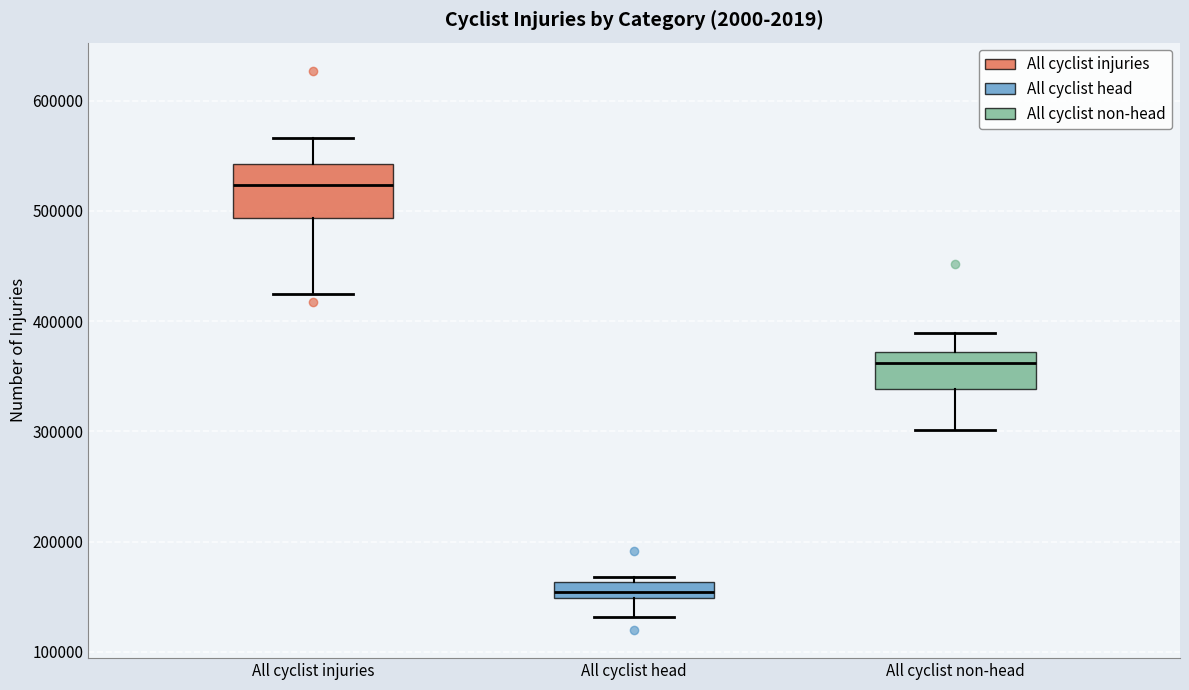

Which box's median line is the lowest?

All cyclist head